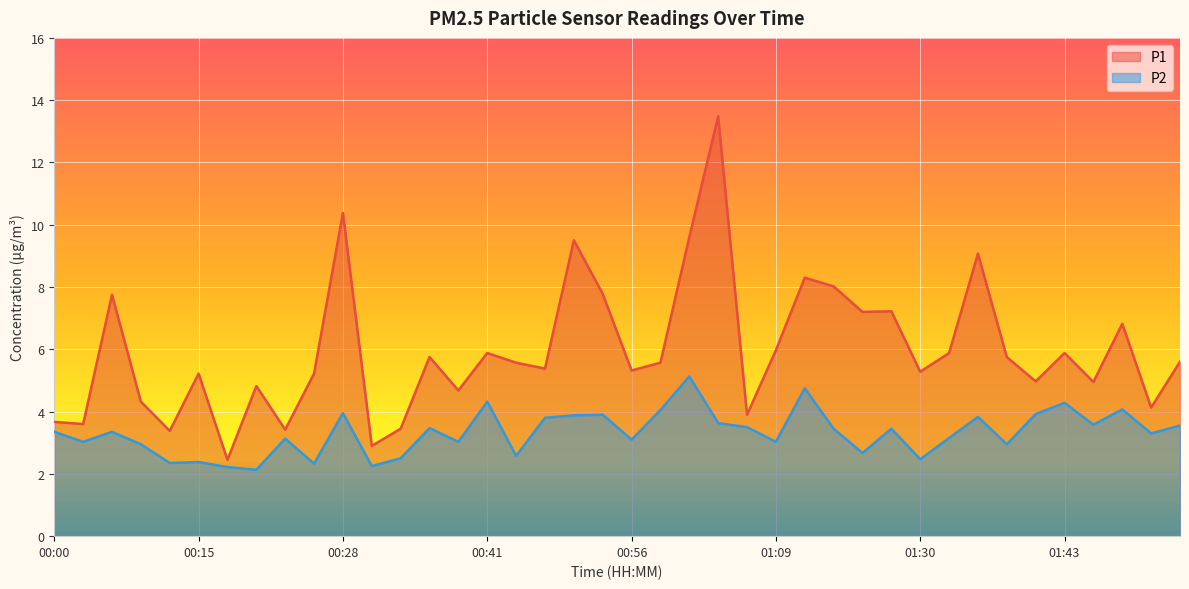

How many series are shown in this chart?

2